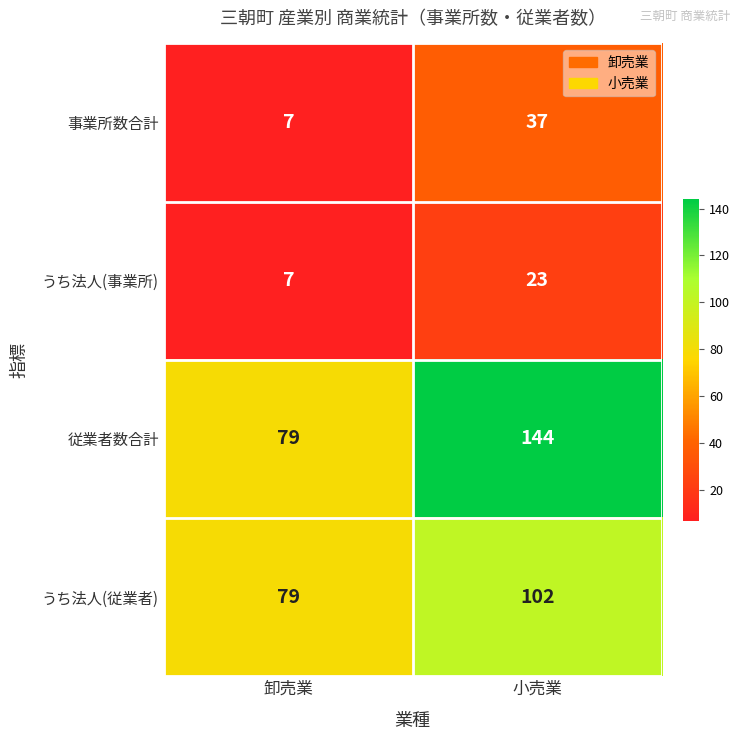

Reading left to right, extract all data points from this chart.

事業所数合計: 7	37
うち法人(事業所): 7	23
従業者数合計: 79	144
うち法人(従業者): 79	102